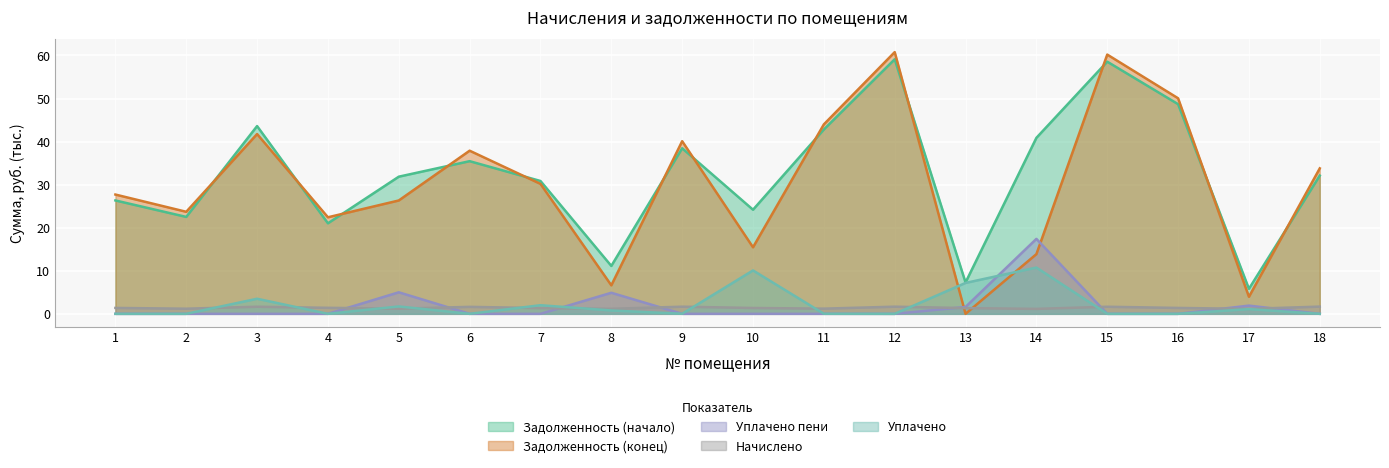

Rank the series at 7 from highest to lowest value.

Задолженность (начало), Задолженность (конец), Уплачено, Начислено, Уплачено пени